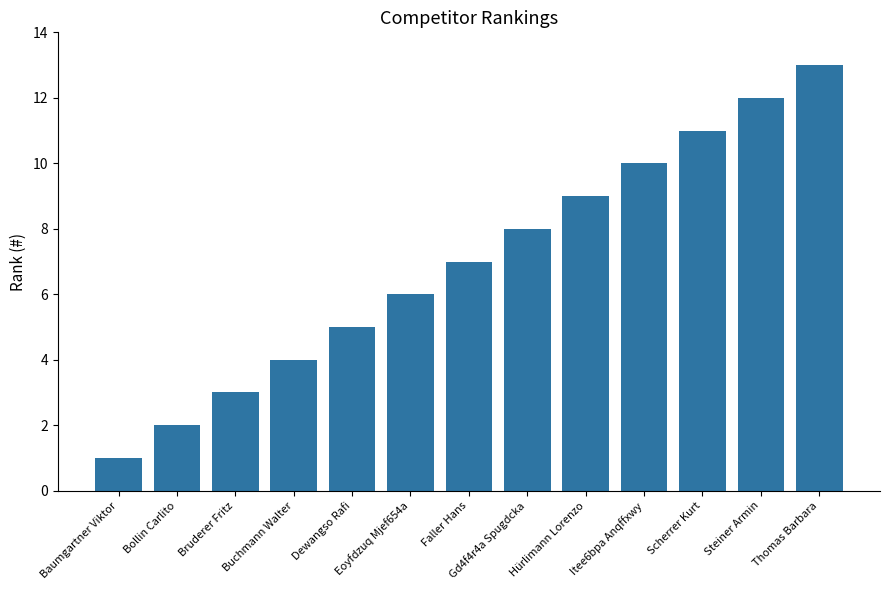

The value at Thomas Barbara is 17. True or false?

False